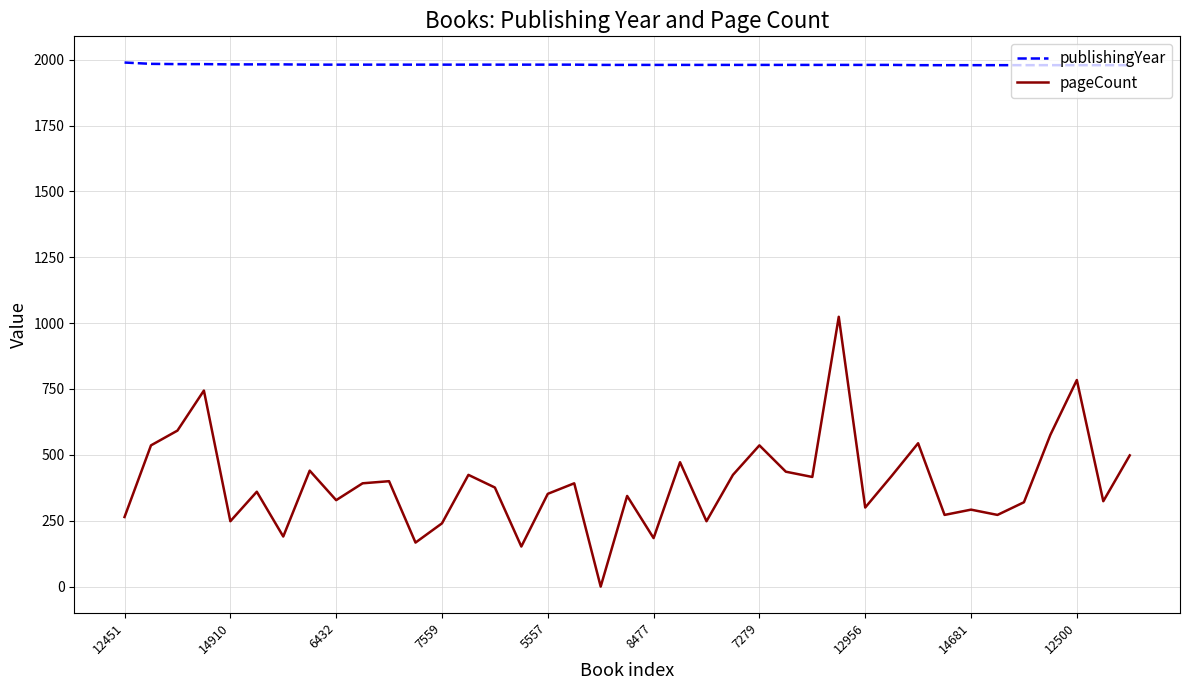

True or false: publishingYear and pageCount cross at least once.

False